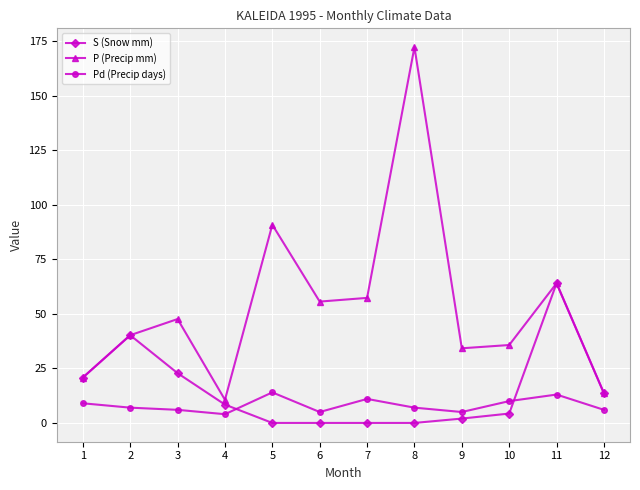

Count the number of categories in the chart.

12